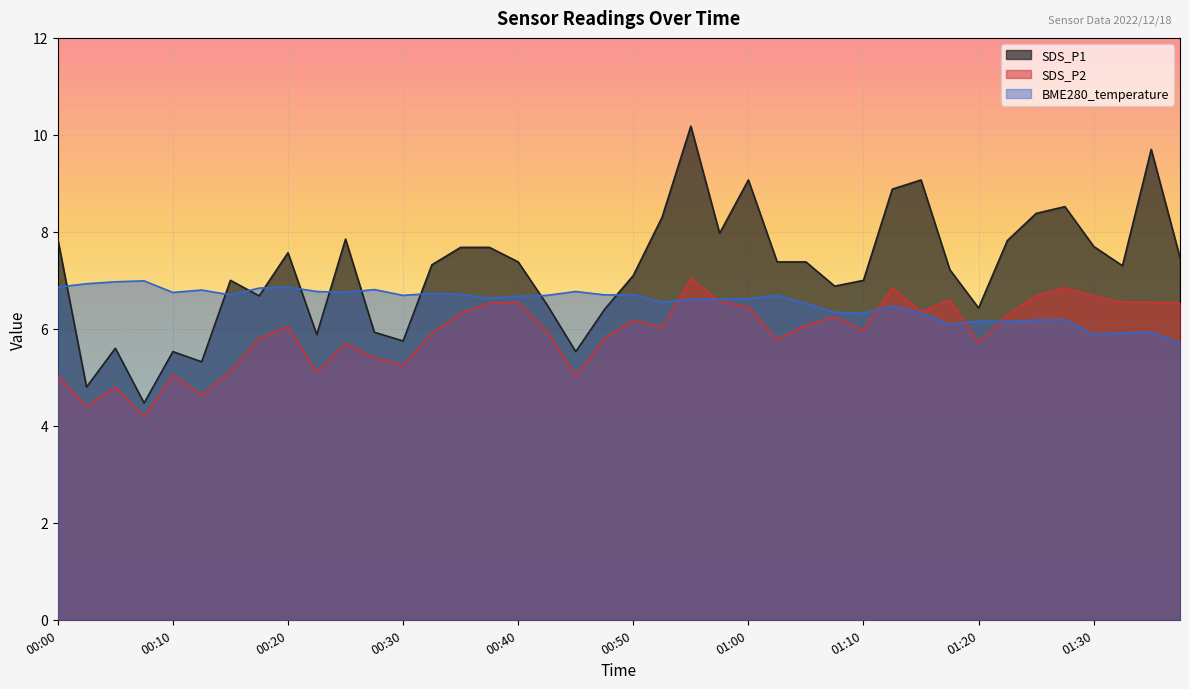

Is the value of SDS_P1 at 01:17 greater than the value of SDS_P2 at 01:20?

Yes